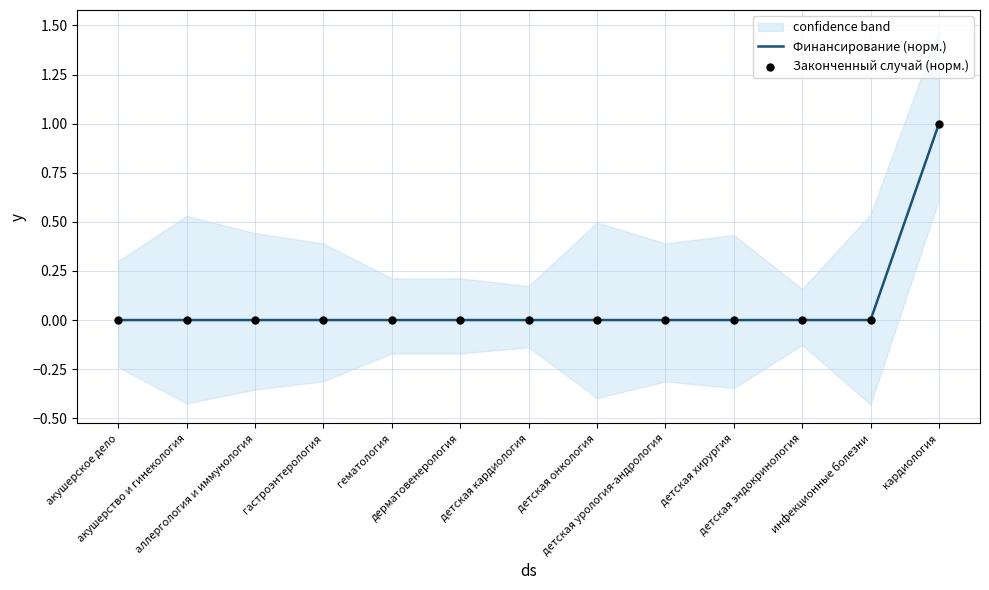

Which series contains the lowest Y value?

Финансирование (норм.)